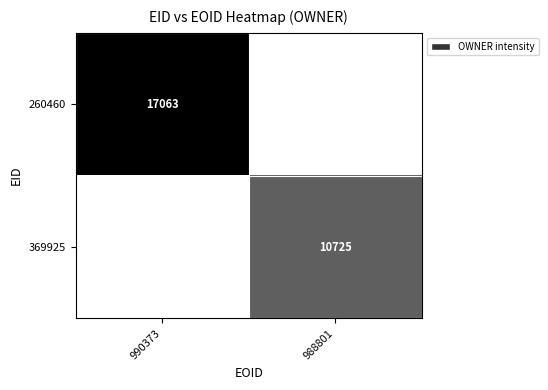

The 369925 series shows 18174 at 988801. True or false?

False